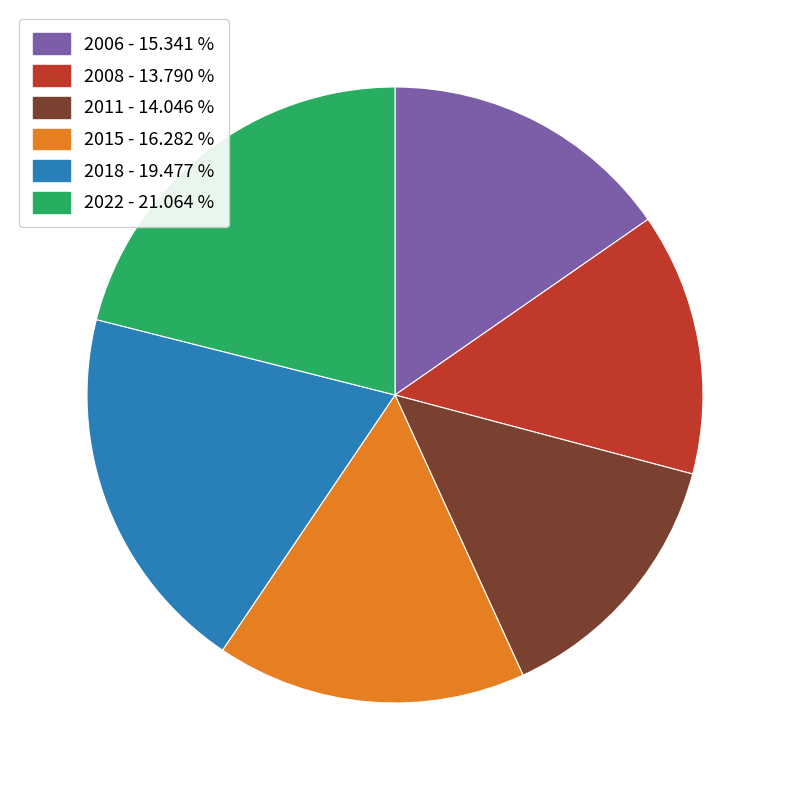

What is the ratio of the value at 2006 to the value at 2011?

1.1